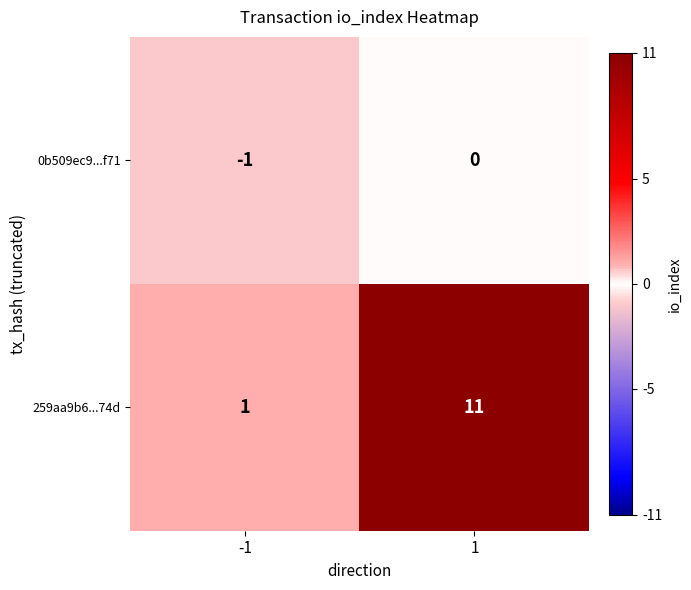

True or false: 259aa9b6...74d has a value of 0 at -1.

False